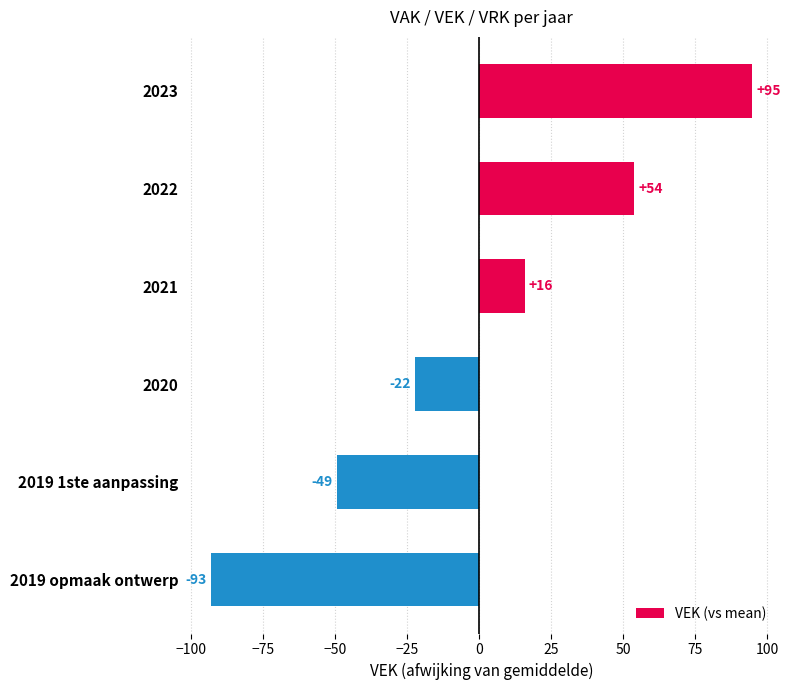

What is the value of the 3rd bar from the top?

15.8